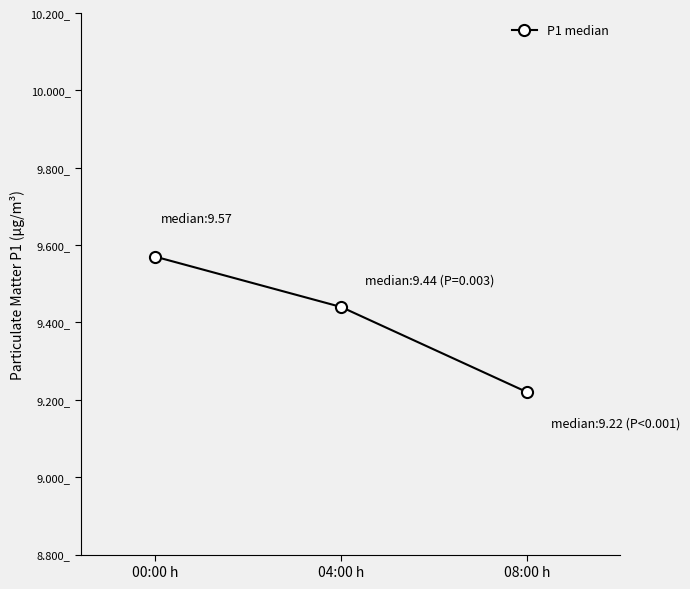

What is the label of the 3rd point from the left?

08:00 h